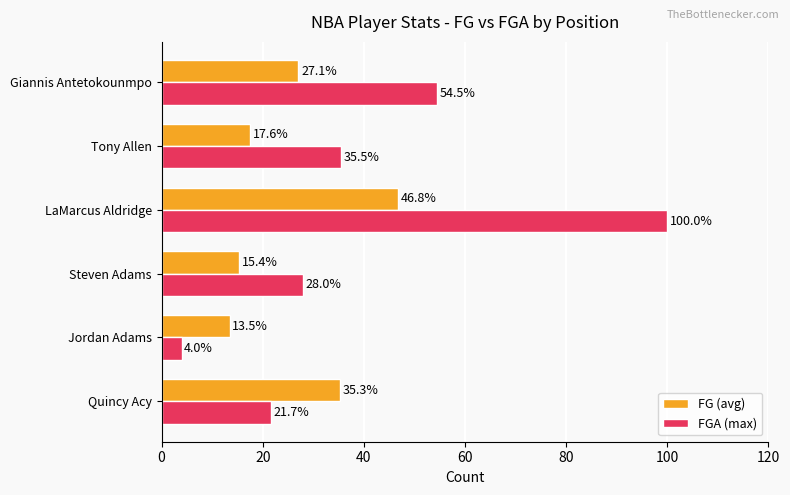

What is the maximum value for FG (avg)?

46.8